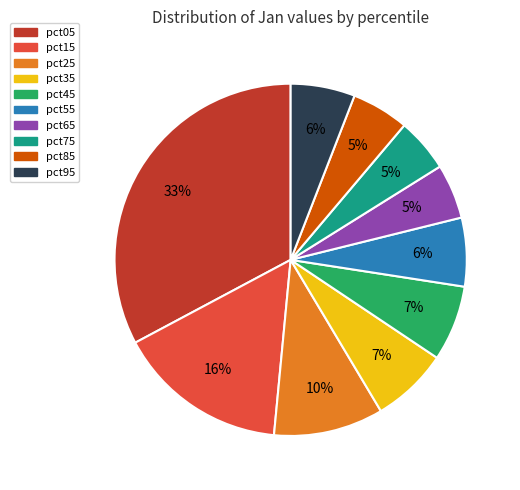

Which slice is the largest?

pct05